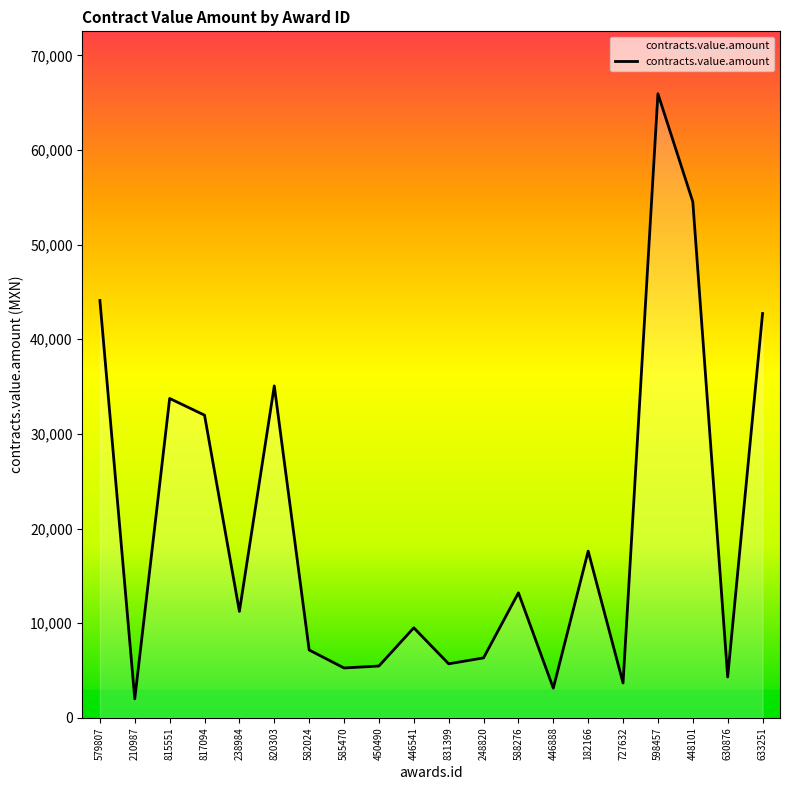

What is the difference between the maximum and minimum values?

63964.1